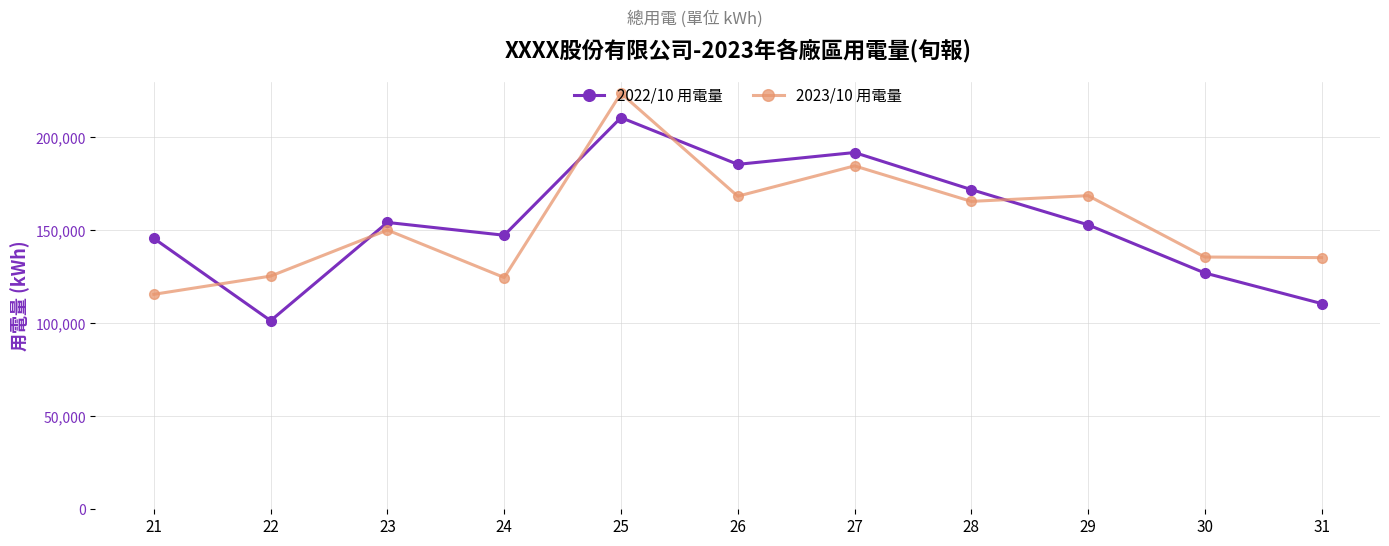

How many interior local peaks does the 2022/10 用電量 series have?

3